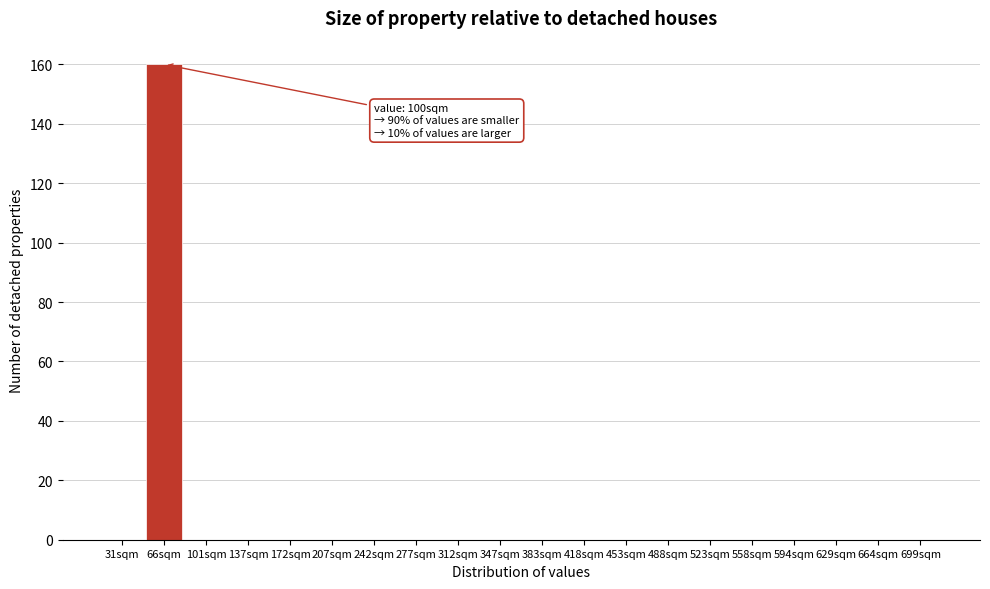

Reading left to right, extract all data points from this chart.

31sqm=0	66sqm=160	101sqm=0	137sqm=0	172sqm=0	207sqm=0	242sqm=0	277sqm=0	312sqm=0	347sqm=0	383sqm=0	418sqm=0	453sqm=0	488sqm=0	523sqm=0	558sqm=0	594sqm=0	629sqm=0	664sqm=0	699sqm=0